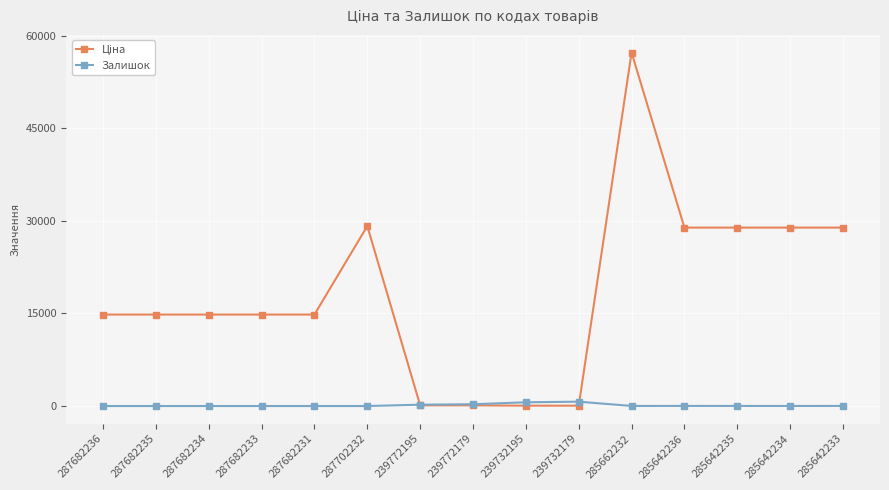

How many categories are shown in the chart?

15